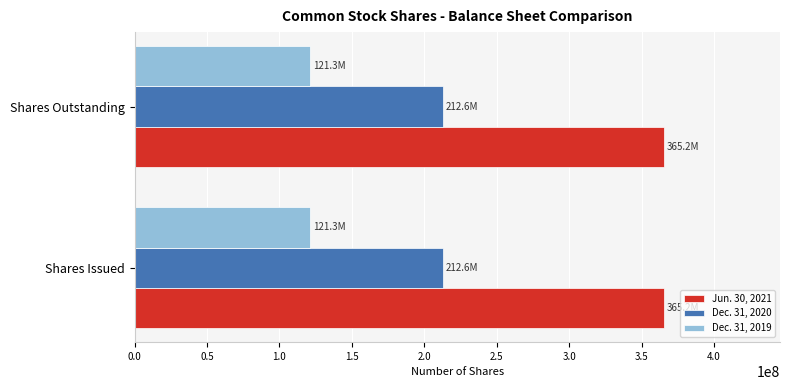

What is the sum of all Dec. 31, 2019 values?

242672158